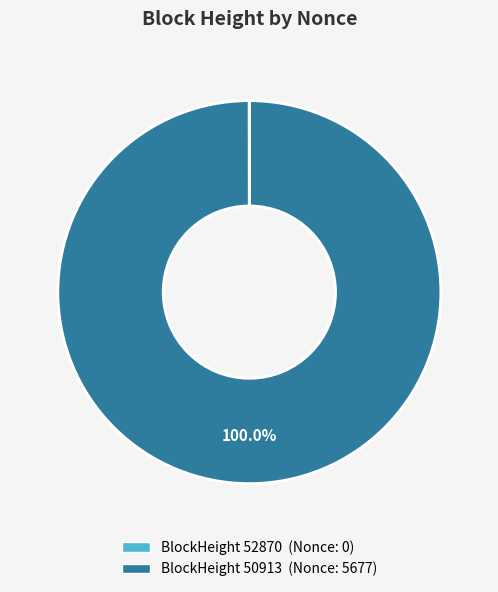

Is there any slice that represents more than half of the pie?

Yes